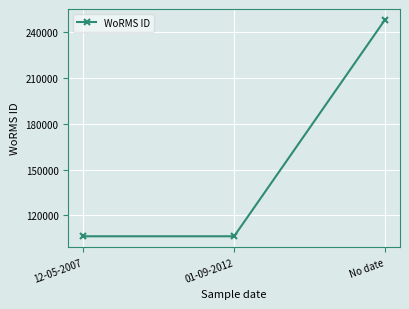

The chart shows a value of 248153 at No date. True or false?

True